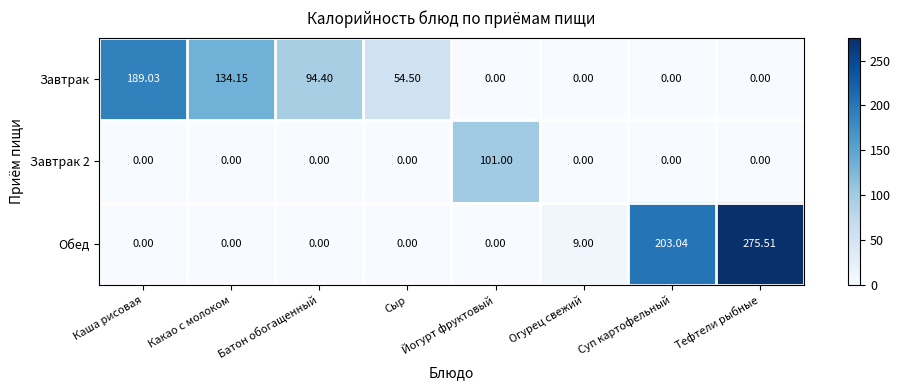

At how many categories does at least one series exceed 132?

4